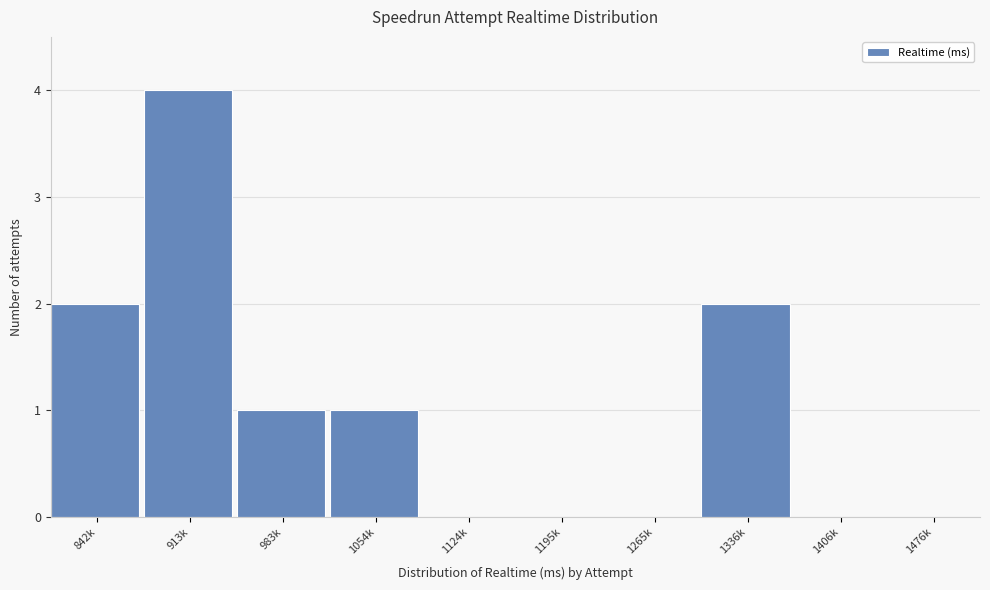

Reading left to right, what are all the values shown in this chart?

842k=2	913k=4	983k=1	1054k=1	1124k=0	1195k=0	1265k=0	1336k=2	1406k=0	1476k=0